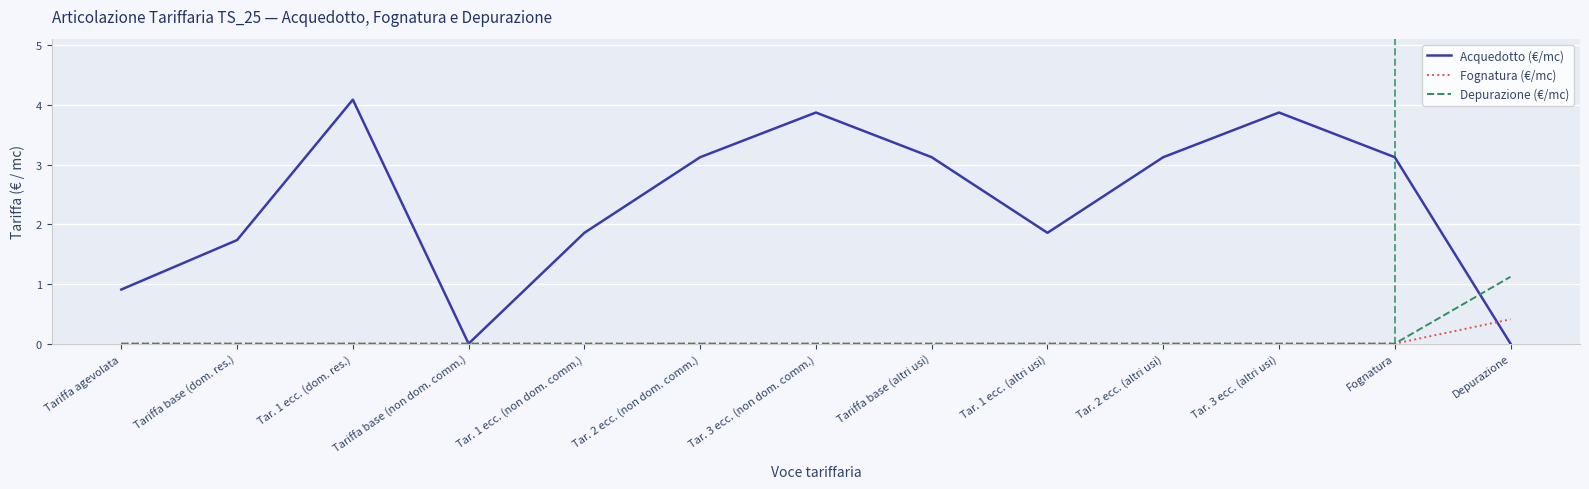

At which category is the sum across all series the highest?

Tar. 1 ecc. (dom. res.)